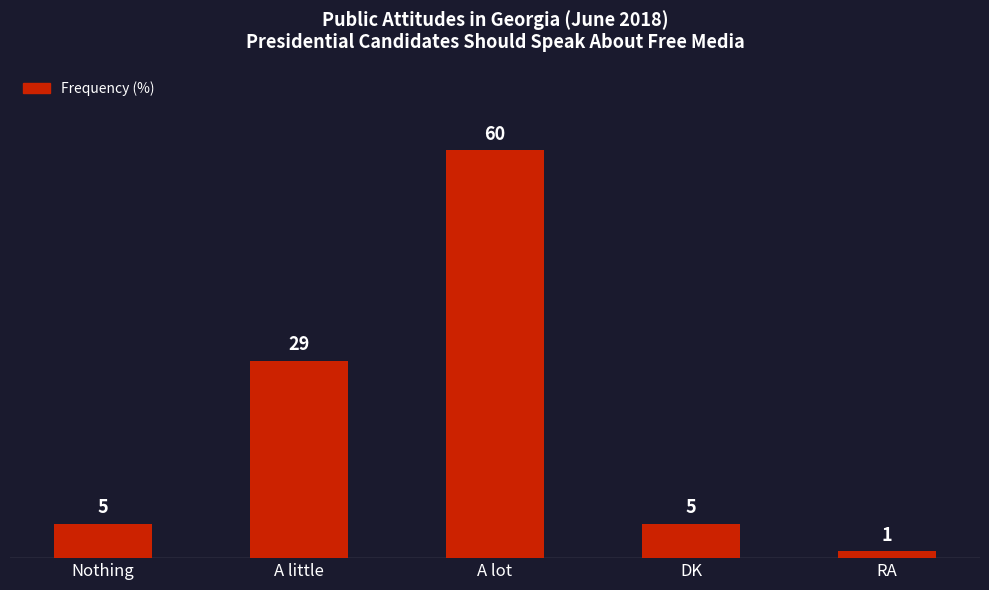

The value at Nothing is 8. True or false?

False